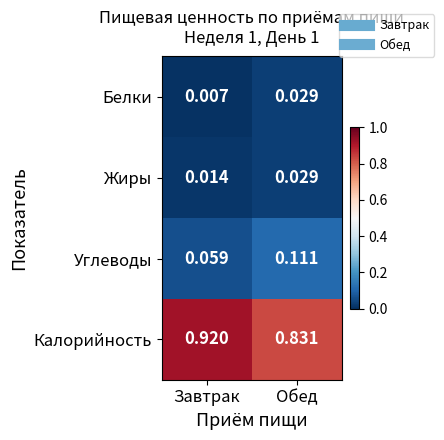

Which series has the largest total across all categories?

Калорийность